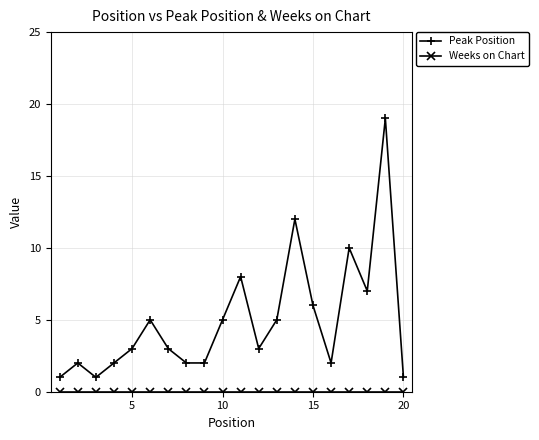

At how many categories does at least one series exceed 9?

3